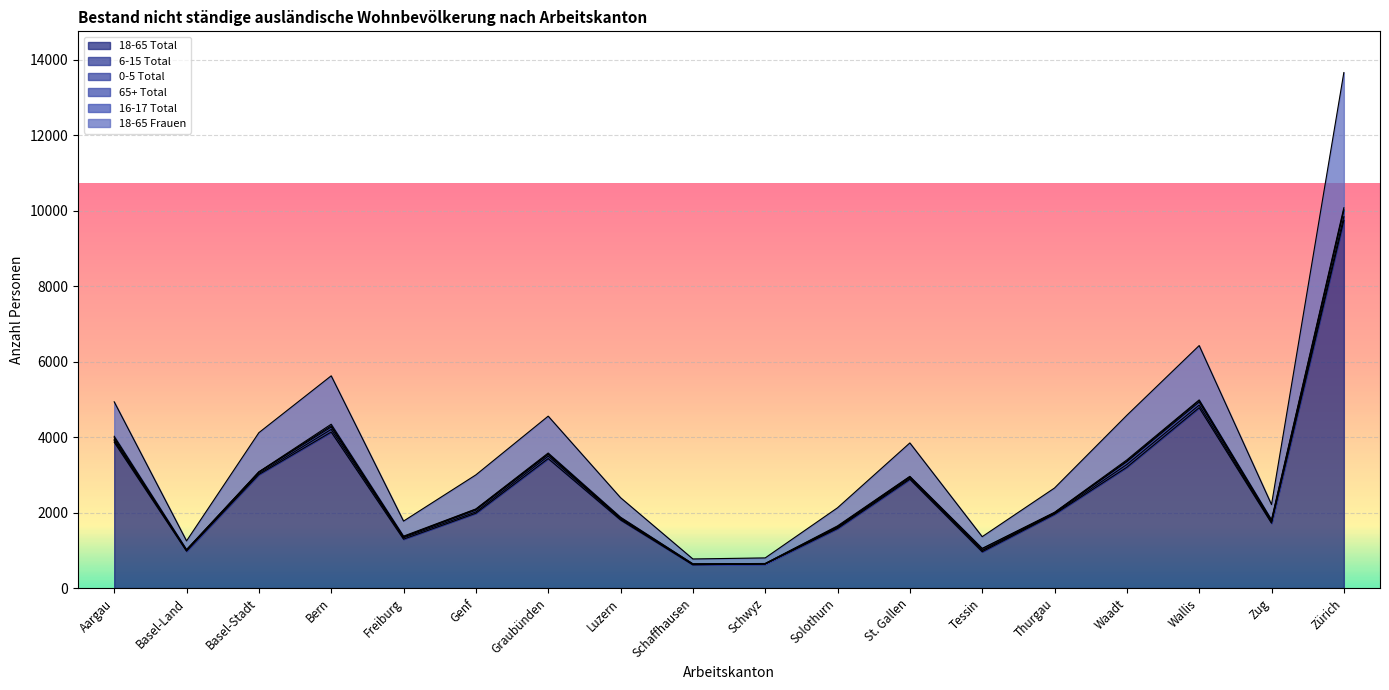

Where do 0-5 Total and 65+ Total first cross each other?

Aargau and Basel-Land